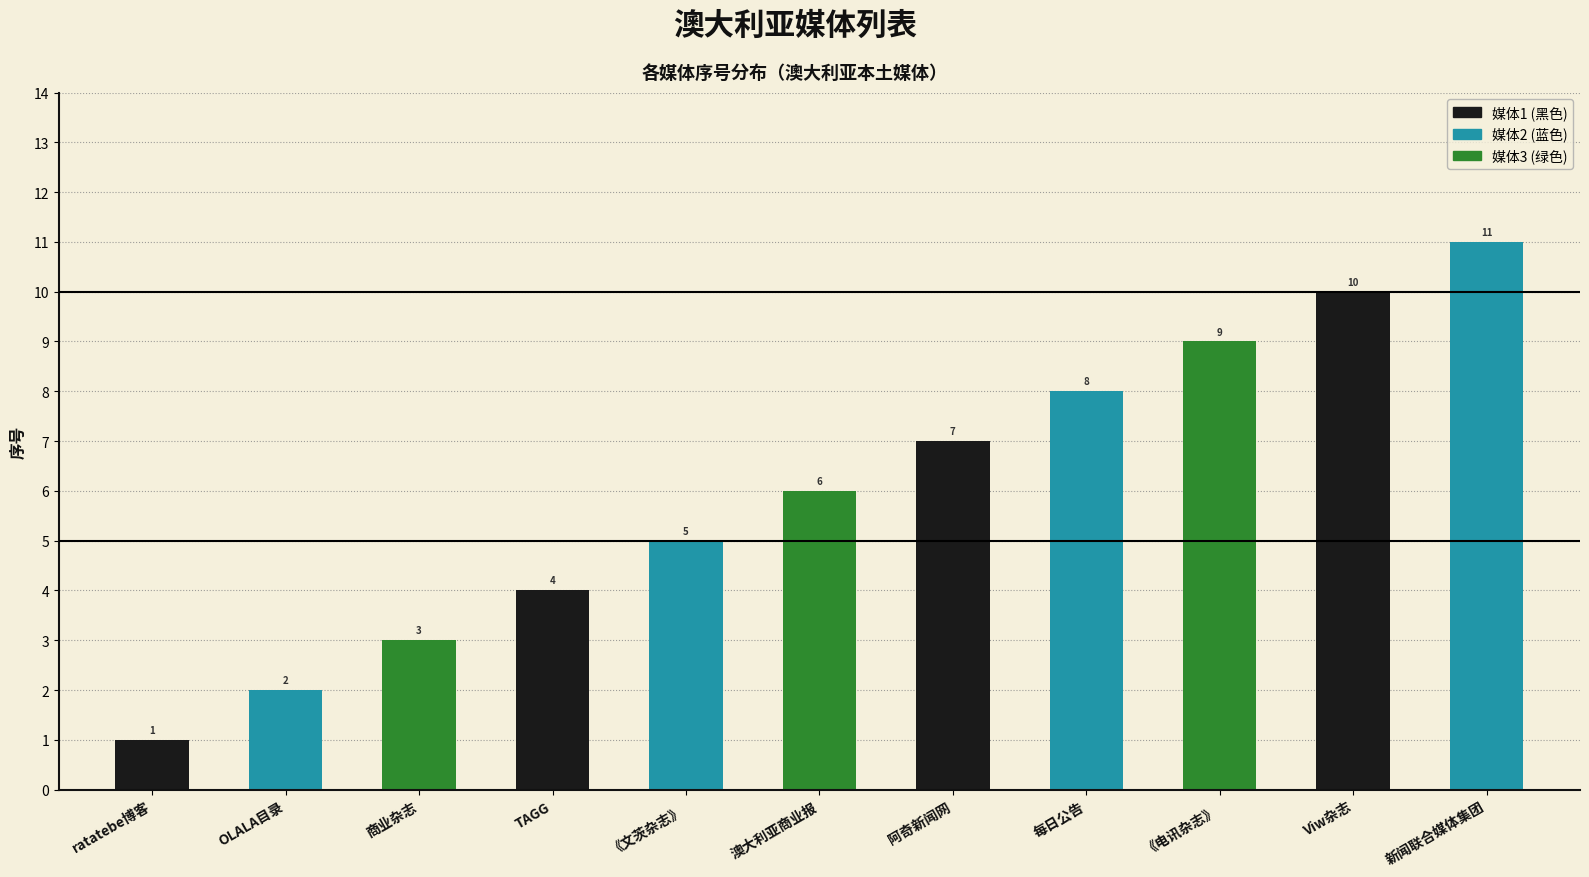

List the labels in order of value, largest first.

新闻联合媒体集团, Viw杂志, 《电讯杂志》, 每日公告, 阿奇新闻网, 澳大利亚商业报, 《文茨杂志》, TAGG, 商业杂志, OLALA目录, ratatebe博客